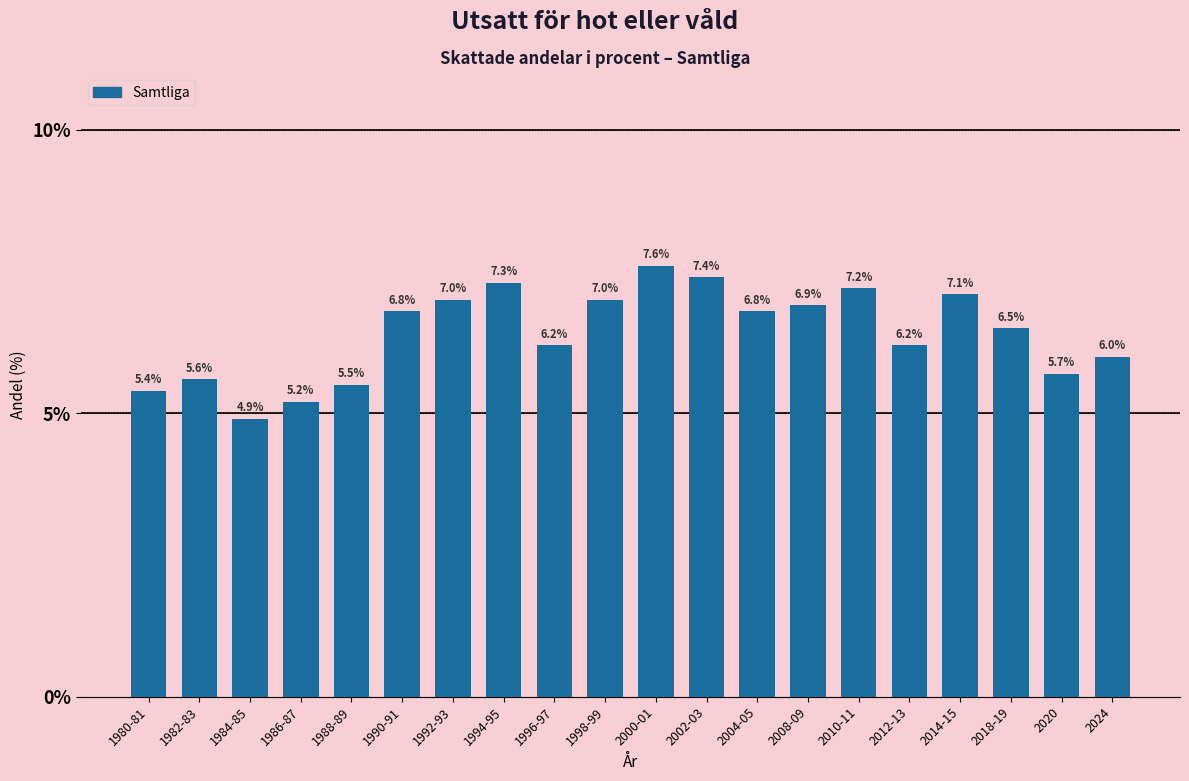

Reading right to left, what are all the values shown in this chart?

6.0	5.7	6.5	7.1	6.2	7.2	6.9	6.8	7.4	7.6	7.0	6.2	7.3	7.0	6.8	5.5	5.2	4.9	5.6	5.4